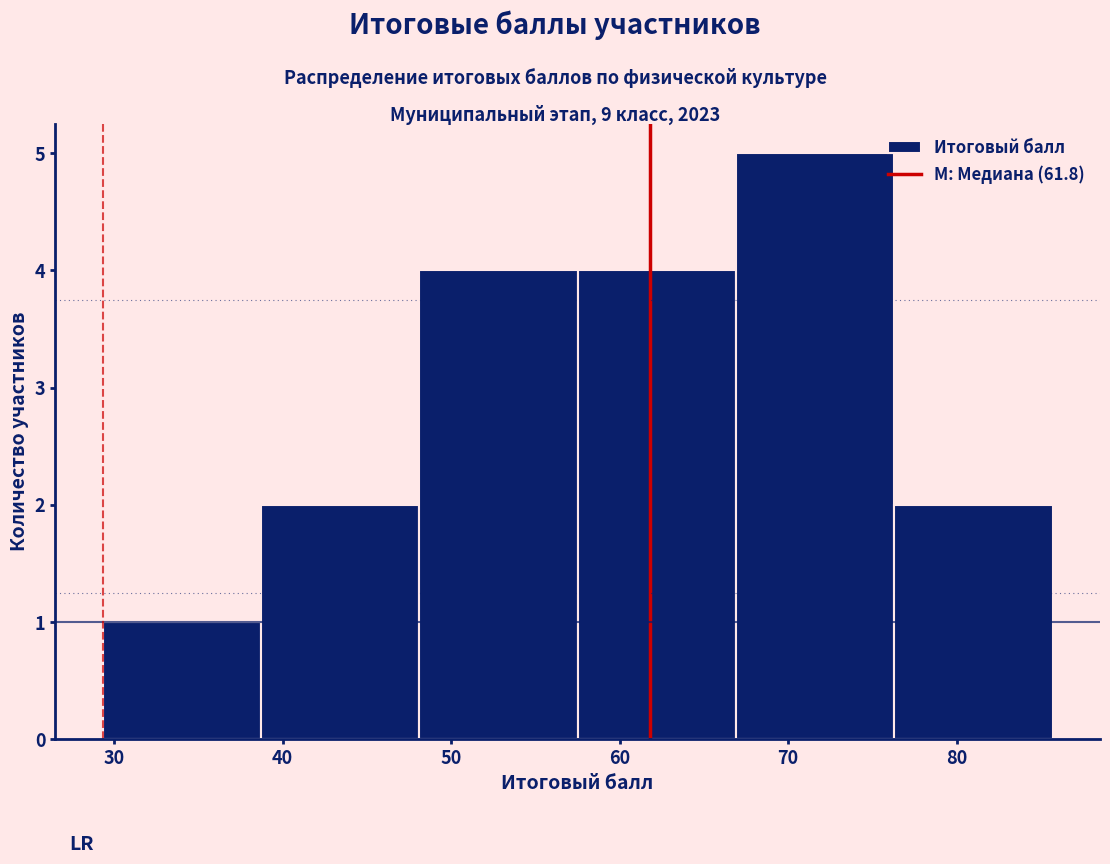

Reading left to right, list every bar in this chart as the range it spans on the x-axis followed by its height. Neither the bar edges nor the heights are printed on the chart, so give them approximately, as read against the axes.

29 to 39: 1
39 to 48: 2
48 to 58: 4
58 to 67: 4
67 to 76: 5
76 to 86: 2